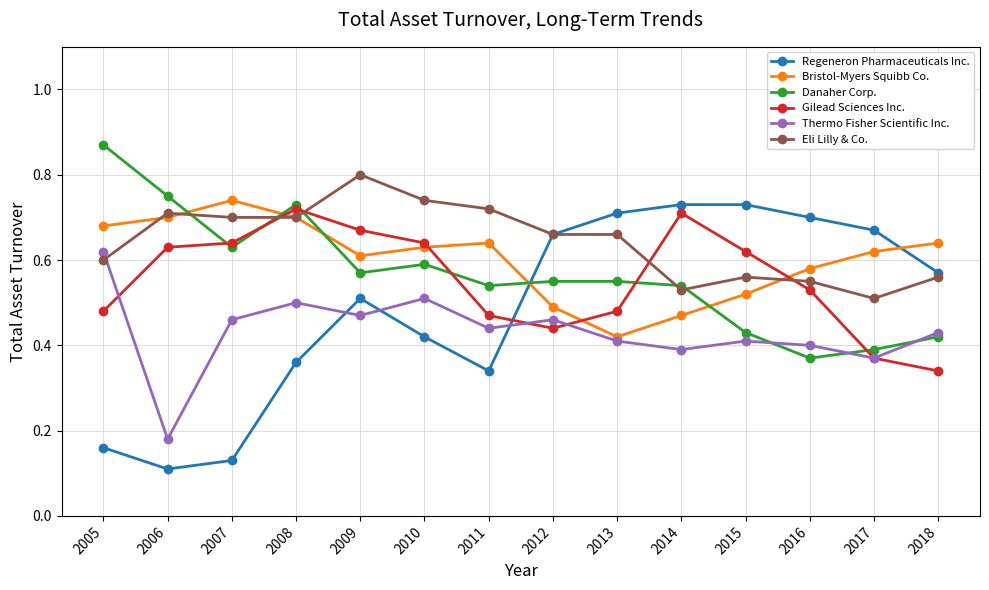

Between 2012 and 2013, which series saw the biggest shift?

Bristol-Myers Squibb Co.